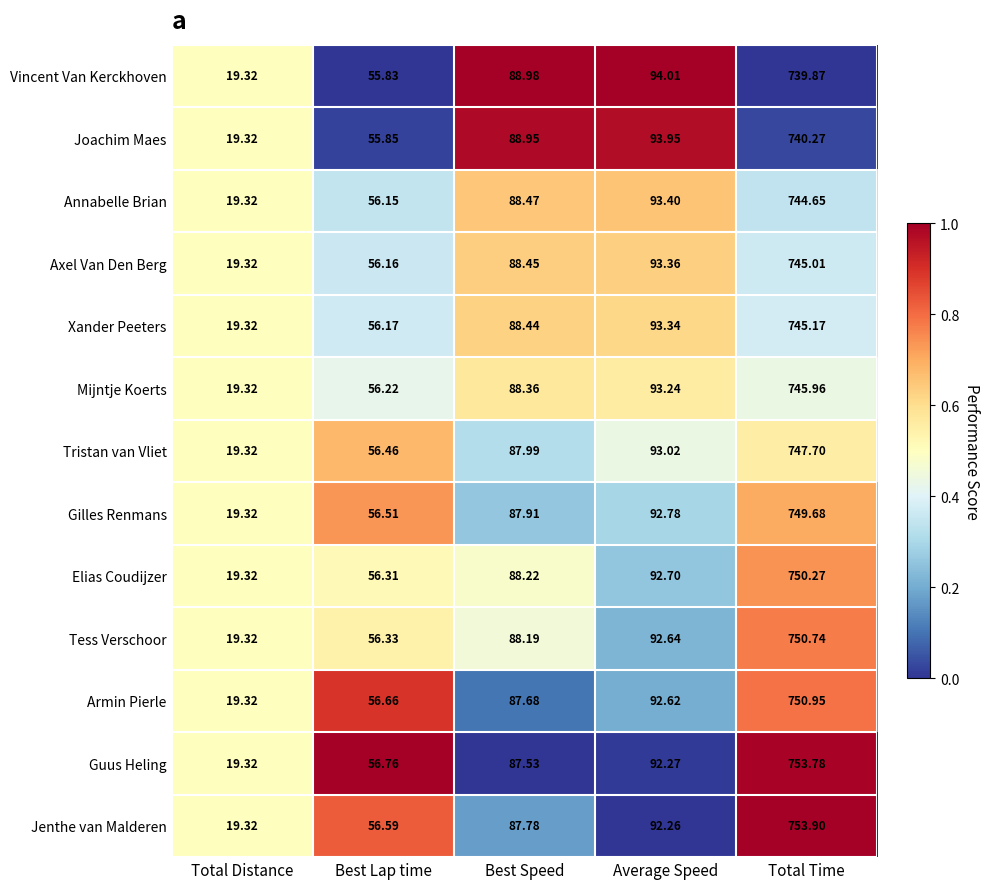

Which category has the highest value across all series?

Total Time